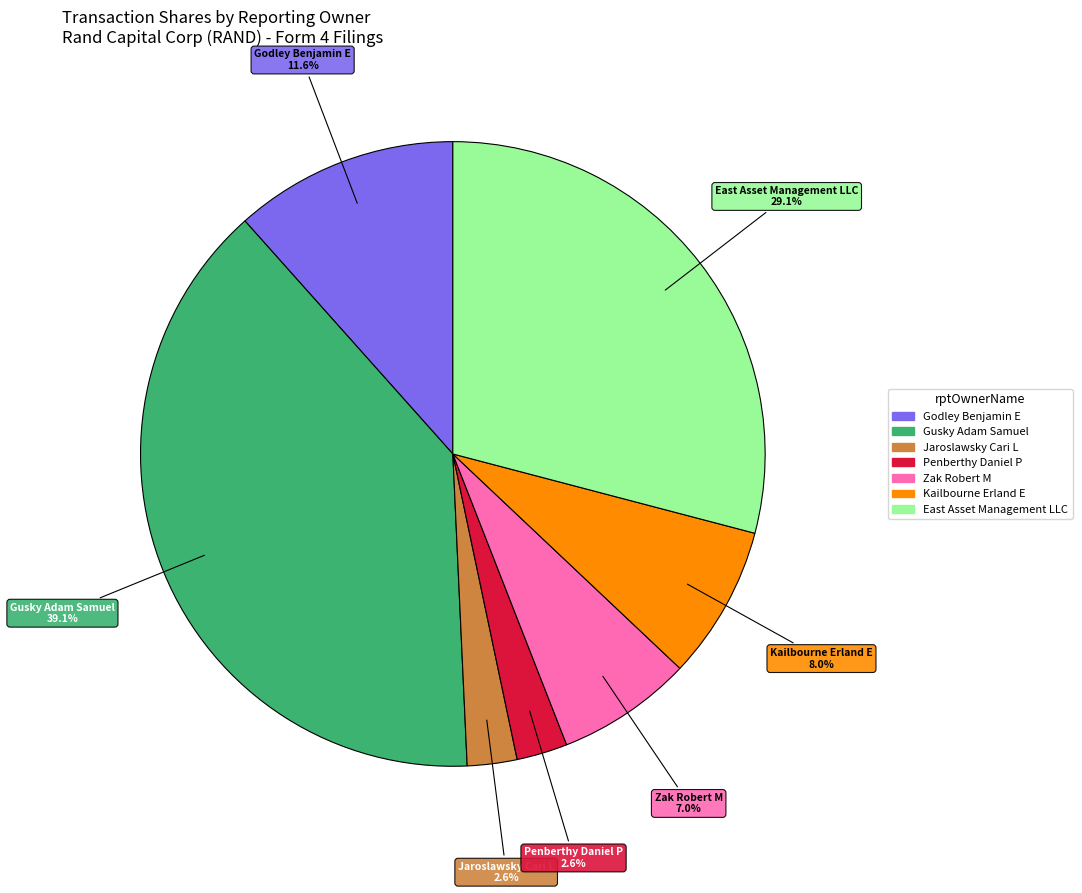

Is there any slice that represents more than half of the pie?

No